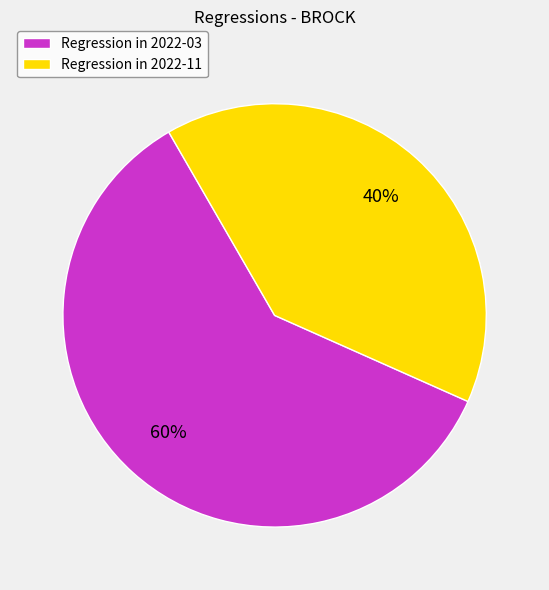

How many segments does this pie chart have?

2